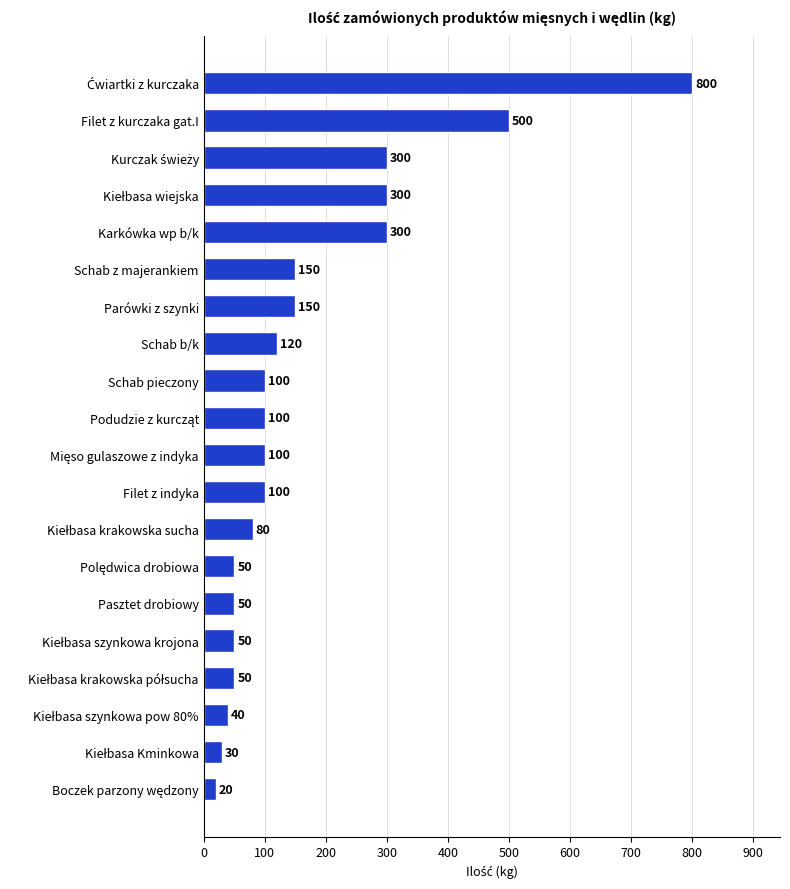

Reading bottom to top, extract all data points from this chart.

20	30	40	50	50	50	50	80	100	100	100	100	120	150	150	300	300	300	500	800